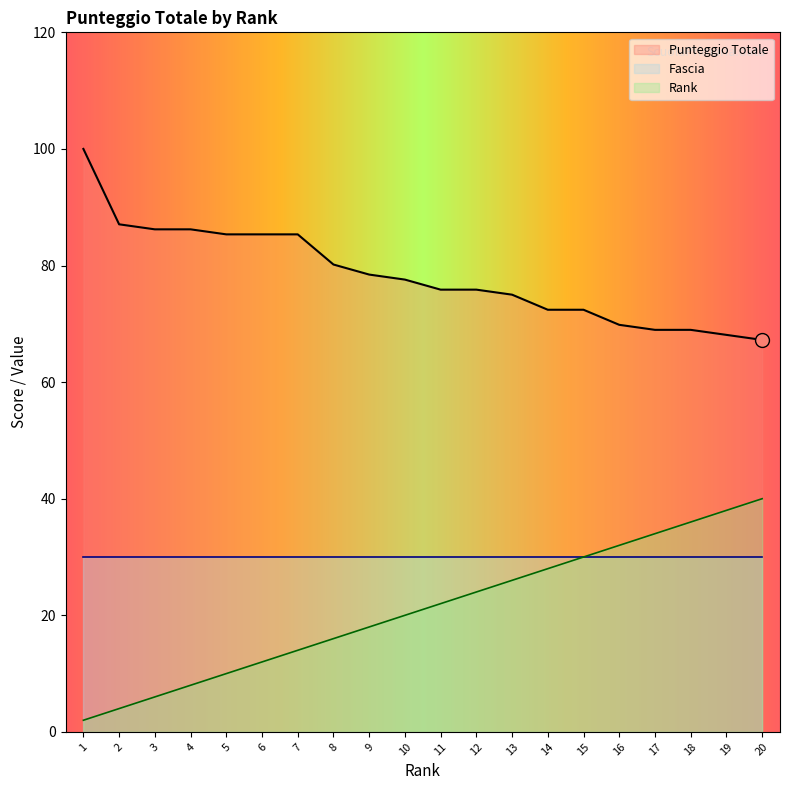

Rank the series by their average value, from highest to lowest.

Punteggio Totale, Fascia, Rank